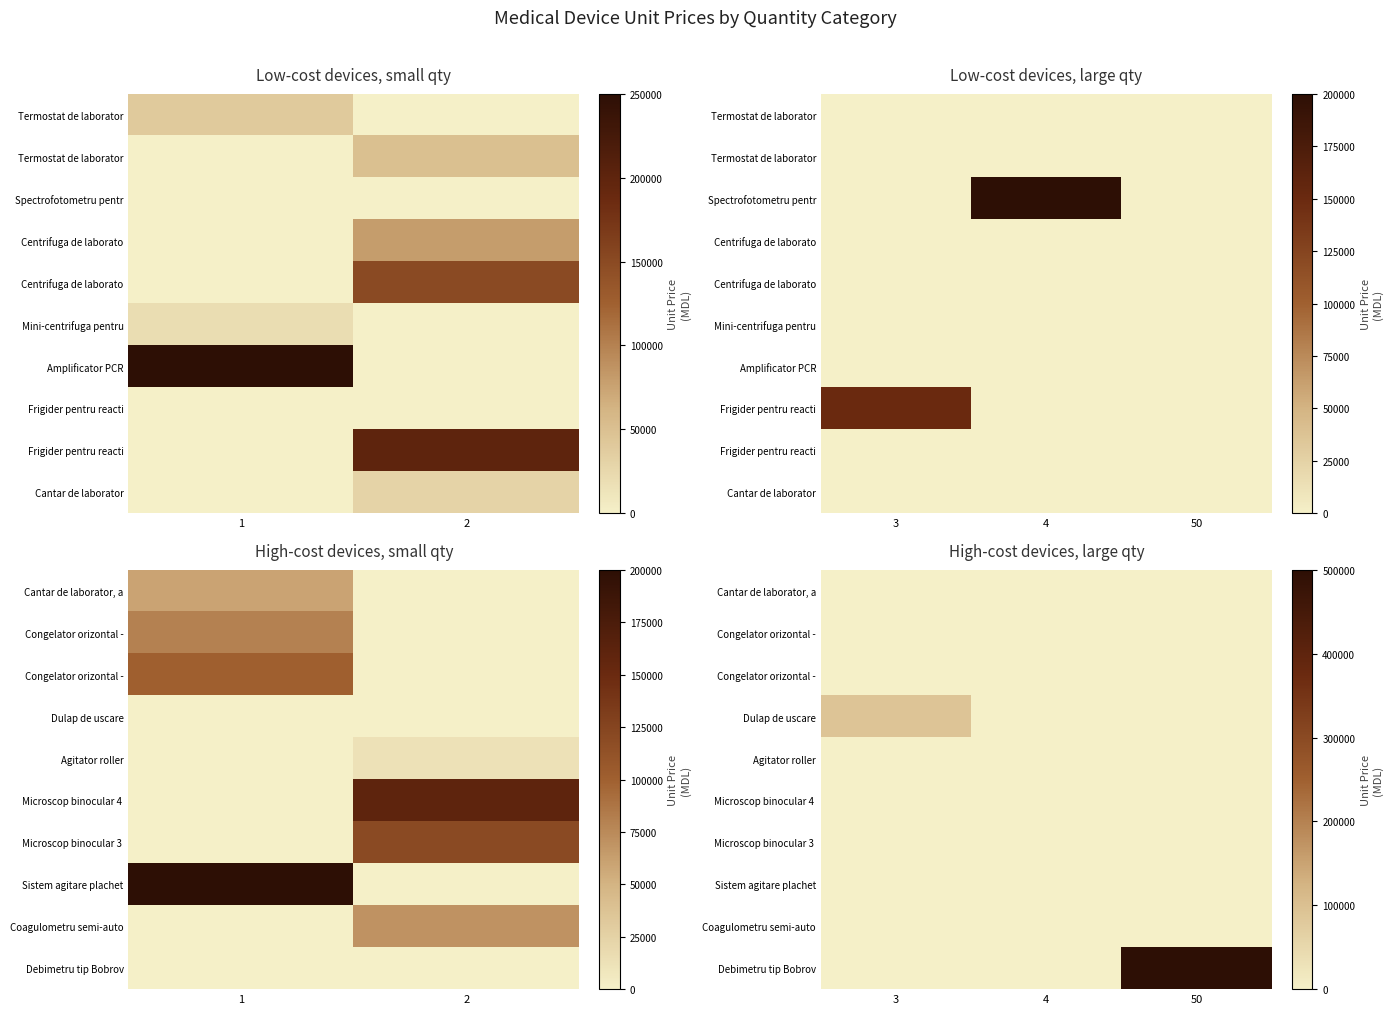

Count the number of categories in the chart.

3